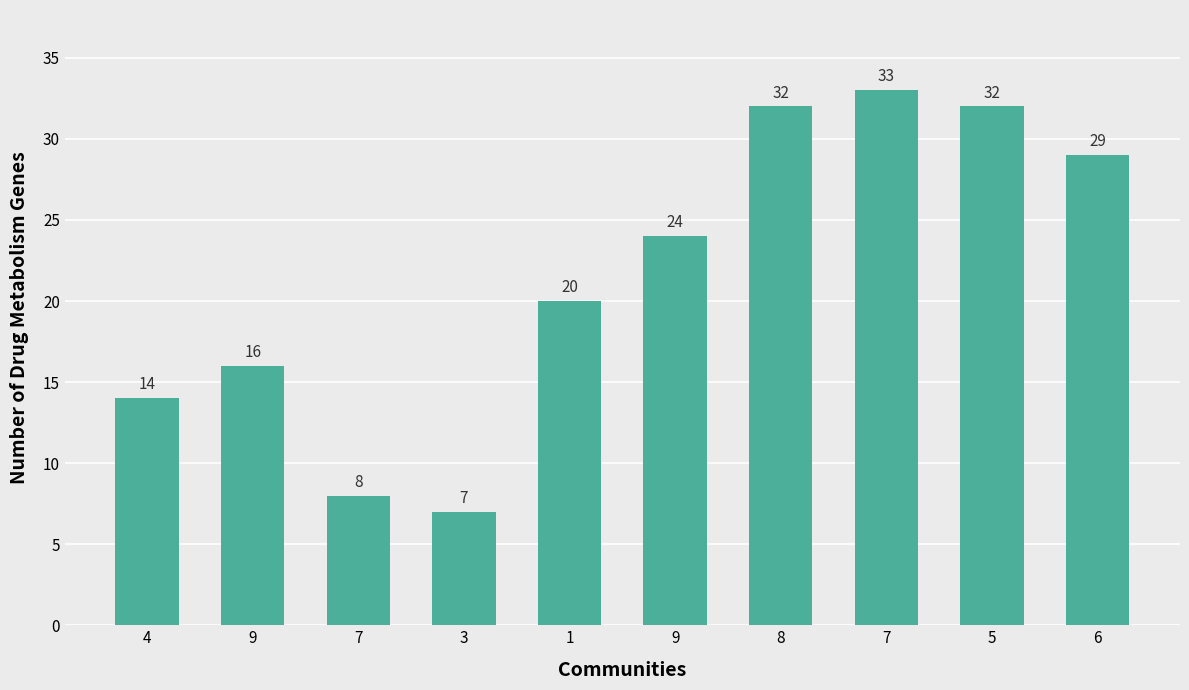

Where is the data nearest to the value 20?

1